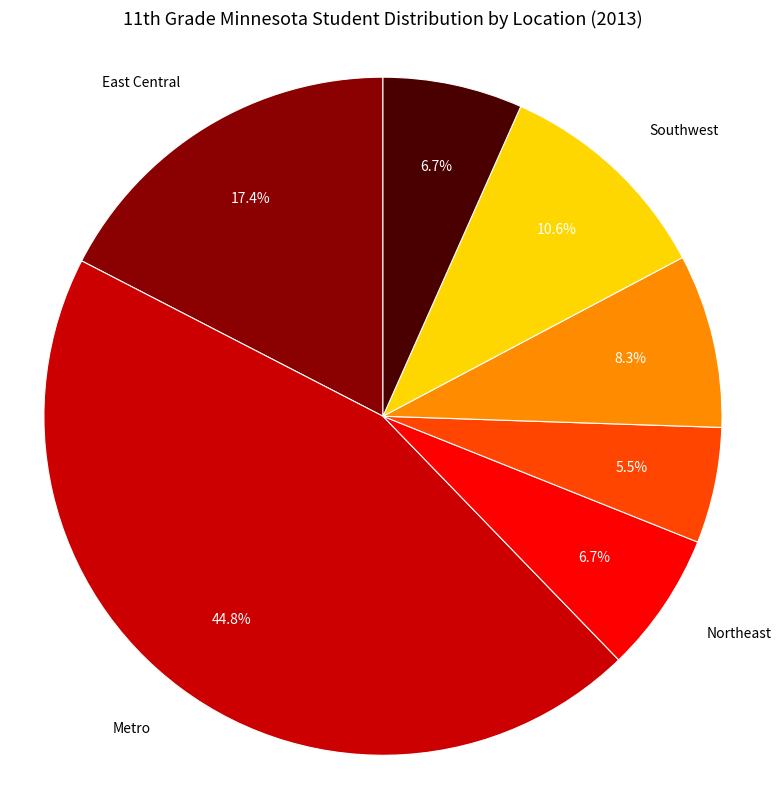

Does any single category account for the majority?

No